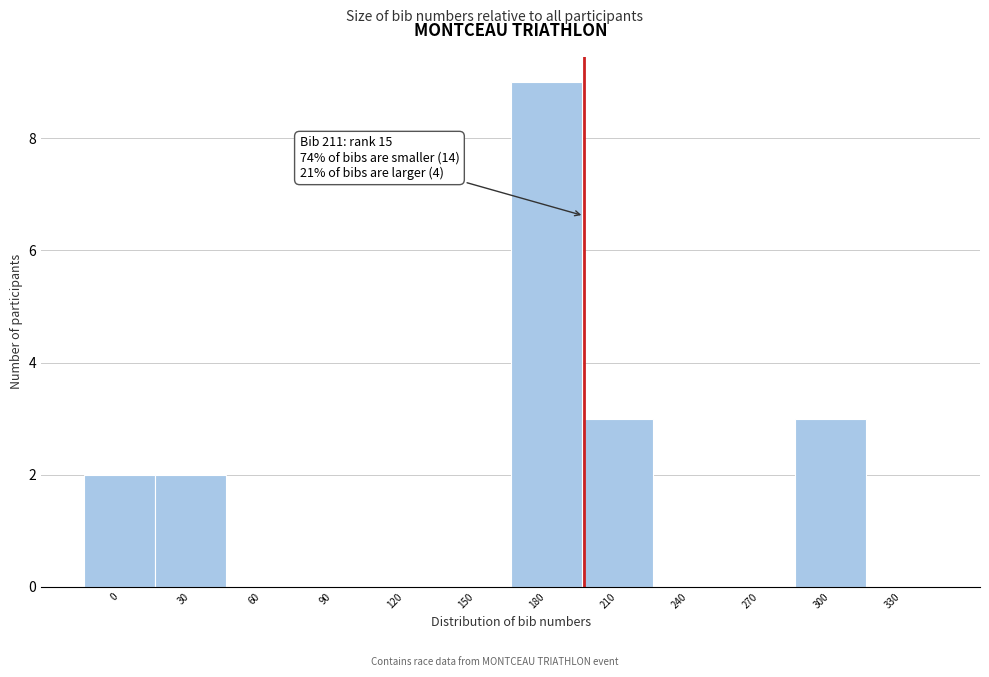

Reading left to right, extract all data points from this chart.

0=2	30=2	60=0	90=0	120=0	150=0	180=9	210=3	240=0	270=0	300=3	330=0